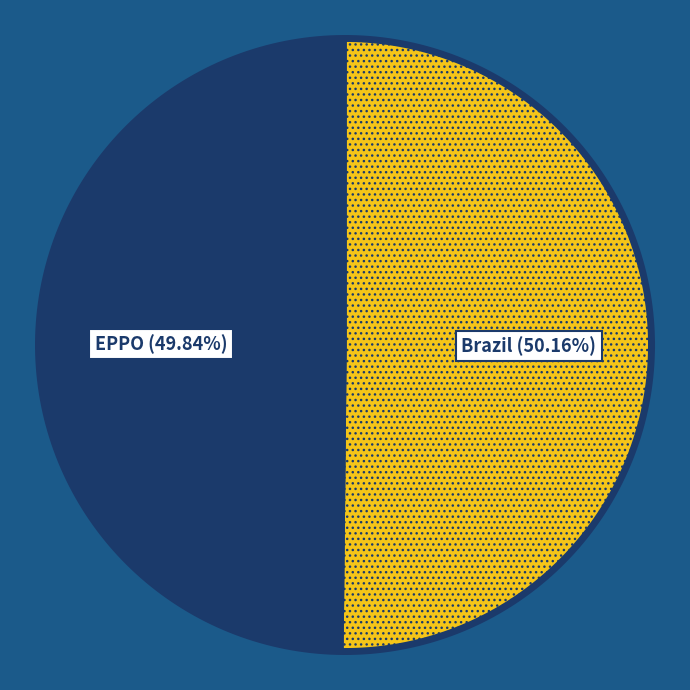

To the nearest percent, what percentage of the pie is EPPO?

50%